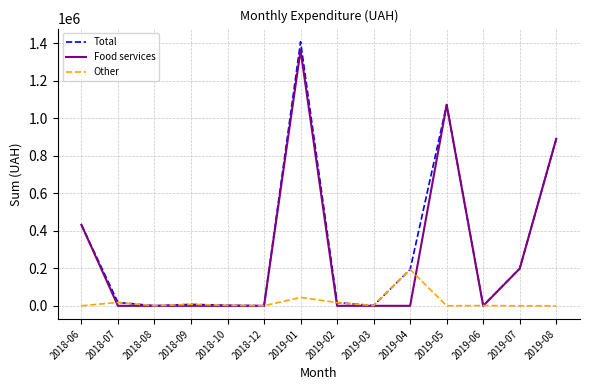

At which category is the sum across all series the highest?

2019-01